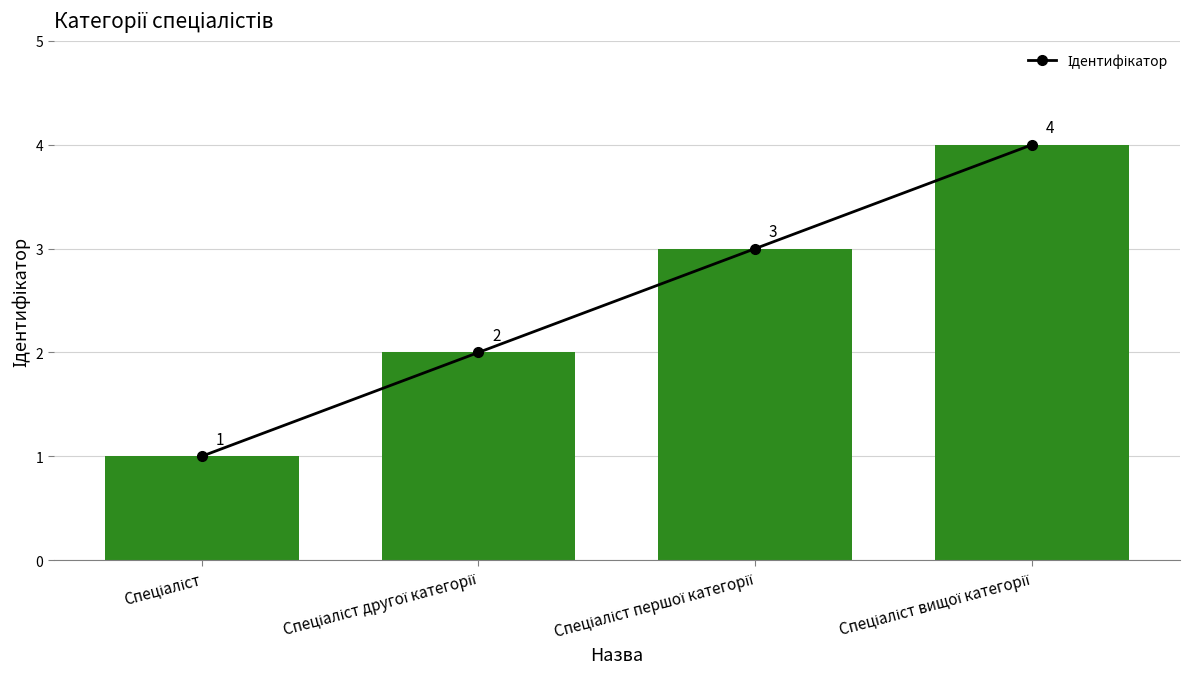

Rank the categories by value from highest to lowest.

Спеціаліст вищої категорії, Спеціаліст першої категорії, Спеціаліст другої категорії, Спеціаліст